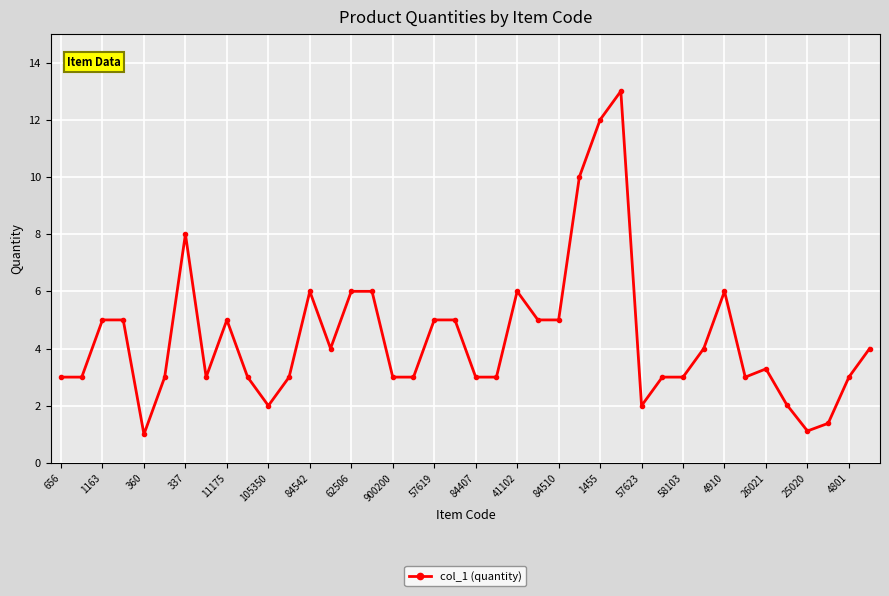

How many distinct data groups are displayed?

1